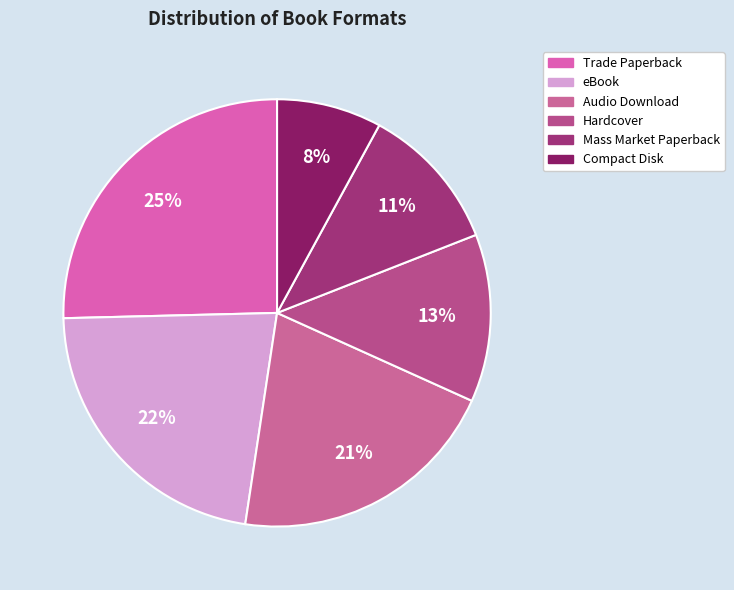

What is the ratio of the value at Audio Download to the value at Mass Market Paperback?

1.9